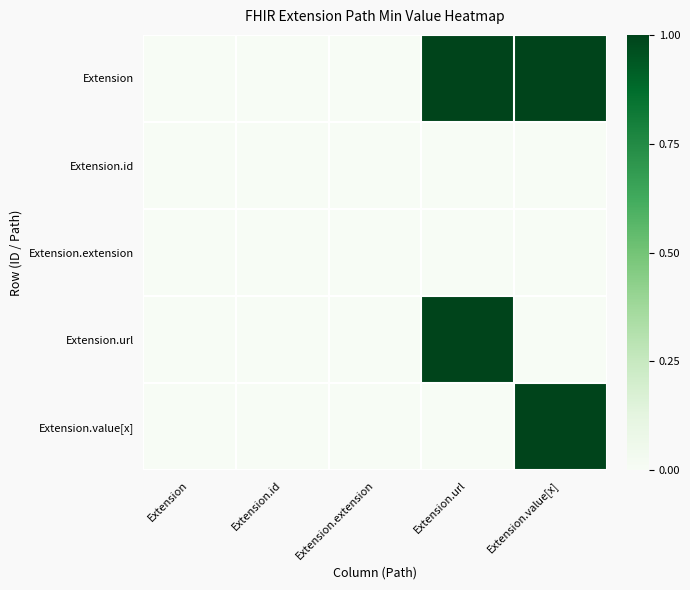

How many distinct data groups are displayed?

5